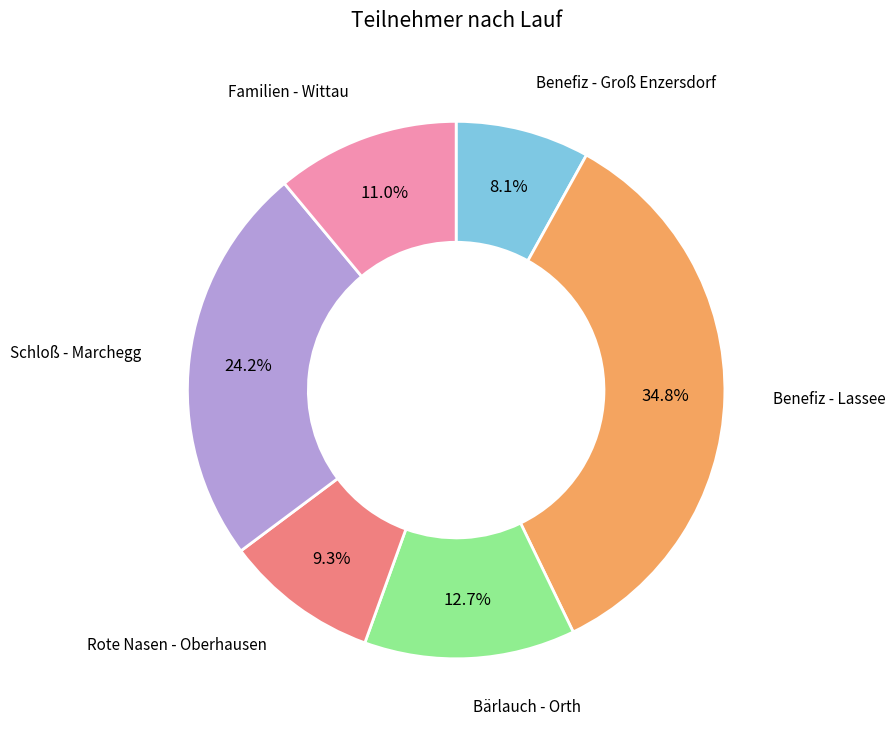

Does any single category account for the majority?

No